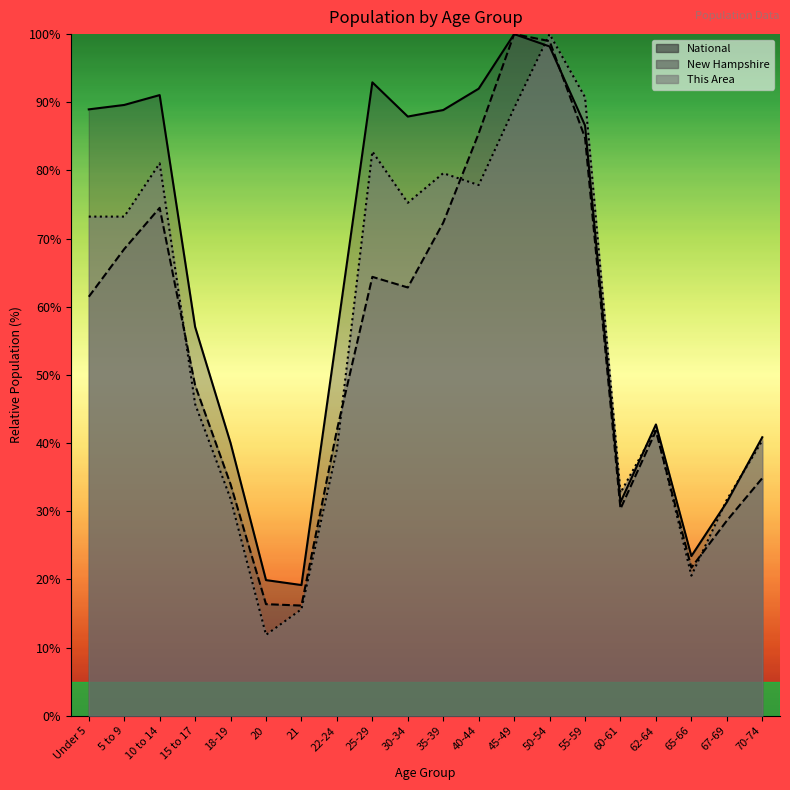

What is the label of the 17th point from the right?

15 to 17